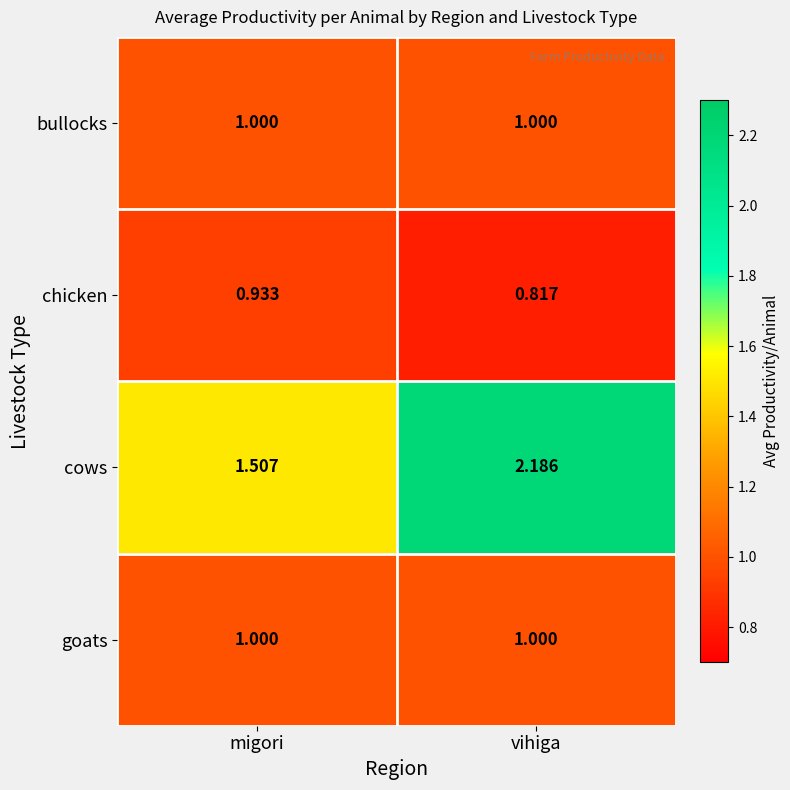

Which series changed the most between migori and vihiga?

cows